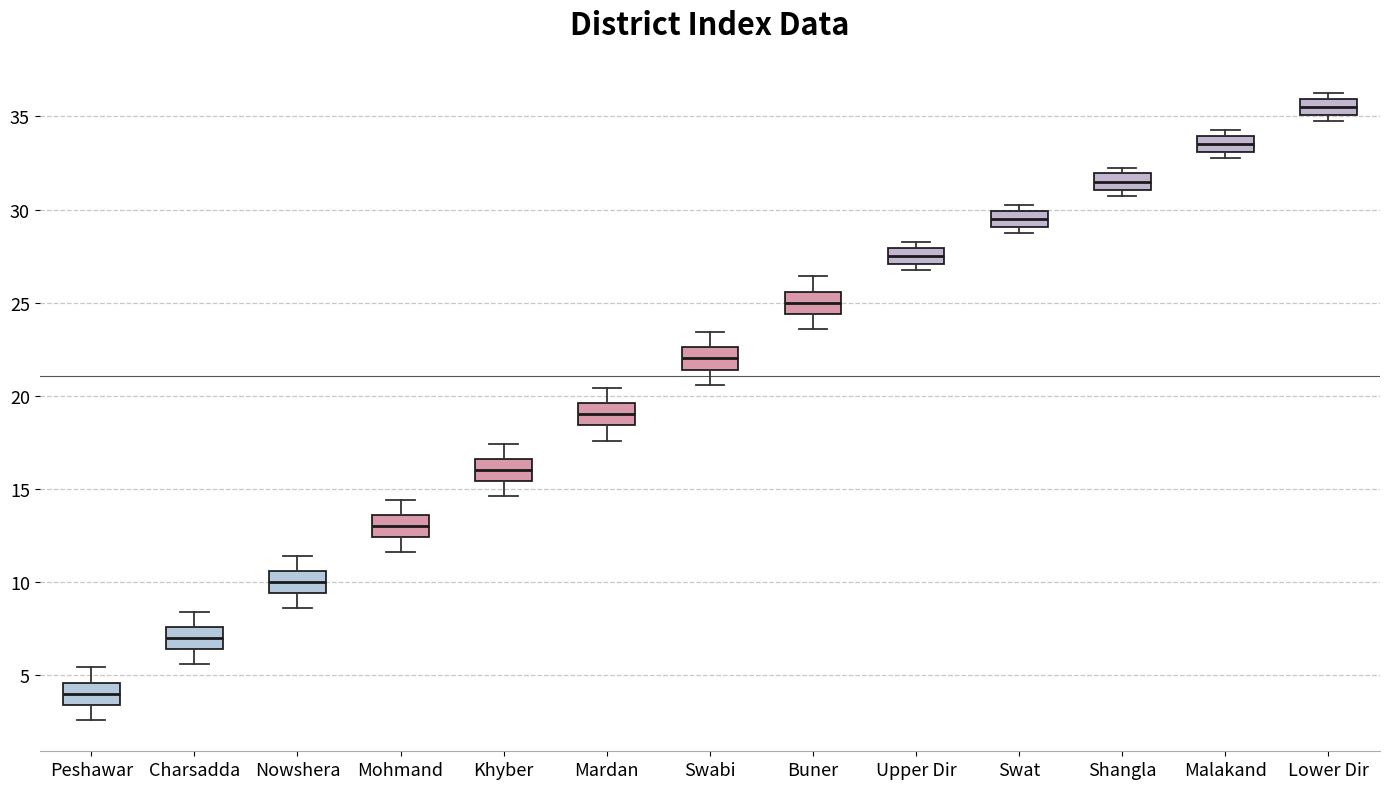

Reading left to right, read every box against the y-axis: the position of its median line, the range the box covers, and the ends of its whiskers. The values are not printed on the chart, so give them approximately, as read against the axis.

Peshawar: median 4.0, box 3.5 to 4.5, whiskers 2.5 to 5.5
Charsadda: median 7.0, box 6.5 to 7.5, whiskers 5.5 to 8.5
Nowshera: median 10.0, box 9.5 to 10.5, whiskers 8.5 to 11.5
Mohmand: median 13.0, box 12.5 to 13.5, whiskers 11.5 to 14.5
Khyber: median 16.0, box 15.5 to 16.5, whiskers 14.5 to 17.5
Mardan: median 19.0, box 18.5 to 19.5, whiskers 17.5 to 20.5
Swabi: median 22.0, box 21.5 to 22.5, whiskers 20.5 to 23.5
Buner: median 25.0, box 24.5 to 25.5, whiskers 23.5 to 26.5
Upper Dir: median 27.5, box 27.0 to 28.0, whiskers 27.0 (just below the box's lower edge) to 28.5
Swat: median 29.5, box 29.0 to 30.0, whiskers 29.0 (just below the box's lower edge) to 30.5
Shangla: median 31.5, box 31.0 to 32.0, whiskers 31.0 (just below the box's lower edge) to 32.5
Malakand: median 33.5, box 33.0 to 34.0, whiskers 33.0 (just below the box's lower edge) to 34.5
Lower Dir: median 35.5, box 35.0 to 36.0, whiskers 35.0 (just below the box's lower edge) to 36.5